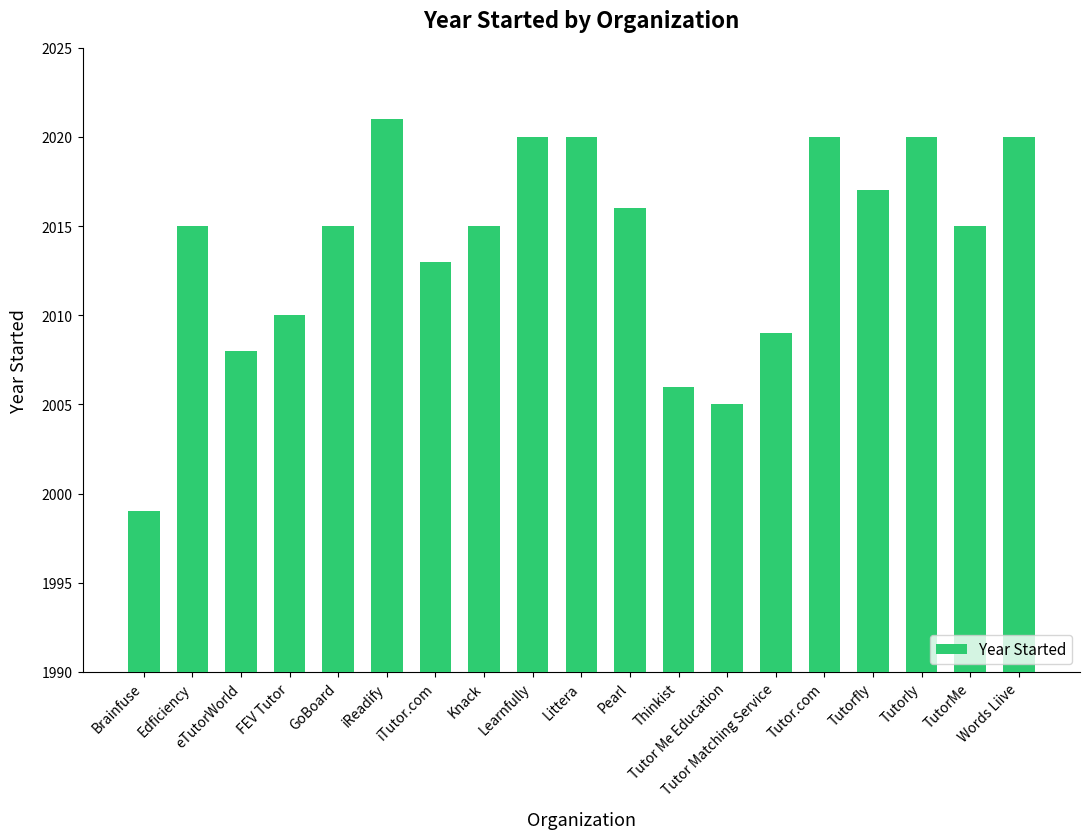

Is it true that the value at eTutorWorld is 2008?

True